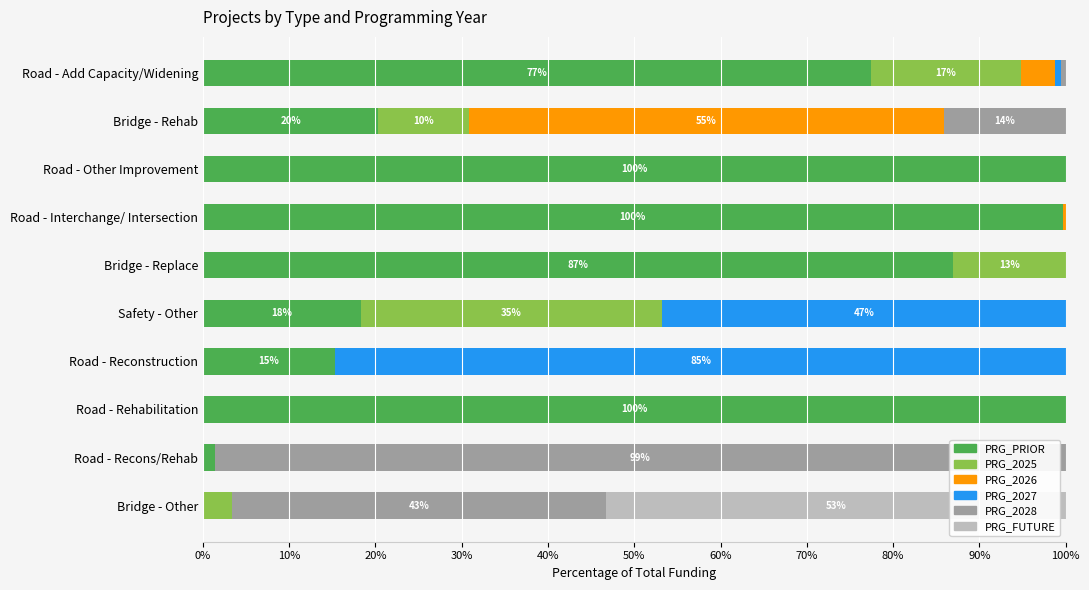

The value of PRG_PRIOR at Bridge - Rehab is 20.3. True or false?

True